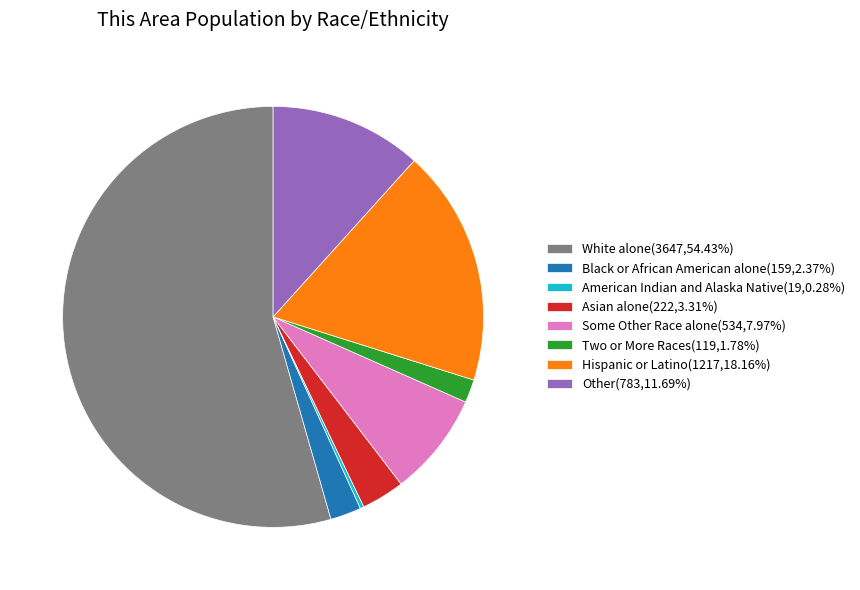

Approximately how many times larger is the value at White alone(3647,54.43%) compared to Black or African American alone(159,2.37%)?

22.9